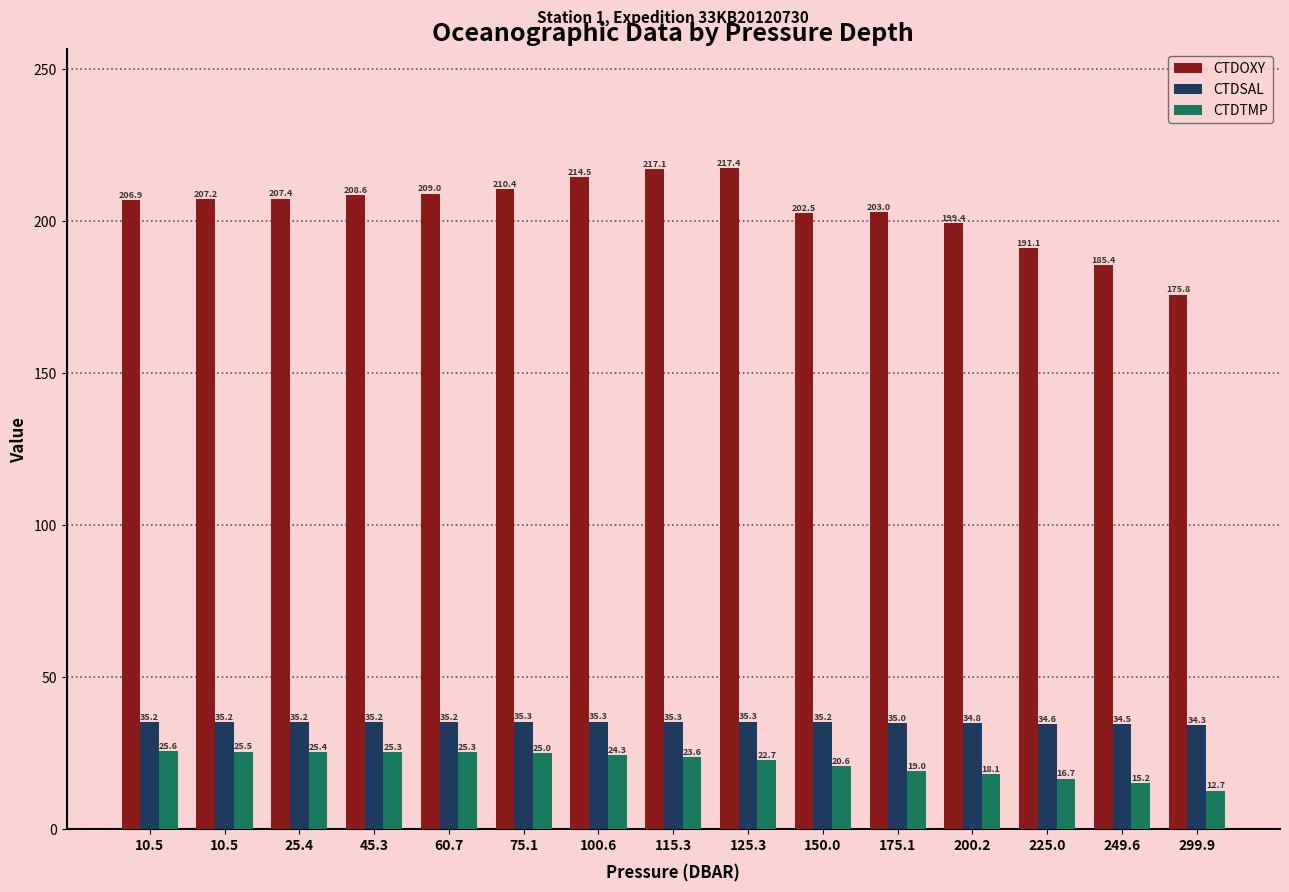

What are all the series names shown in the legend?

CTDOXY, CTDSAL, CTDTMP